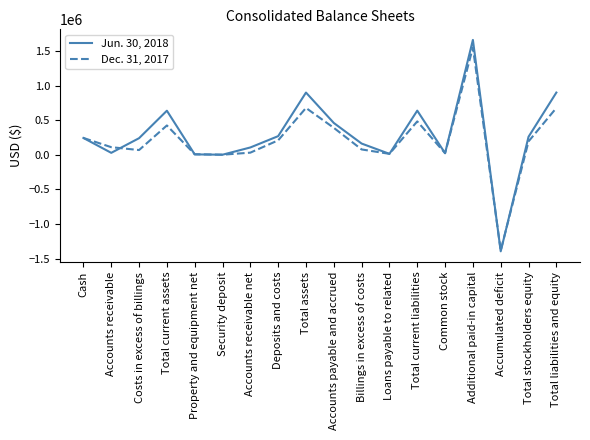

List the series in order of their overall mean, highest first.

Jun. 30, 2018, Dec. 31, 2017